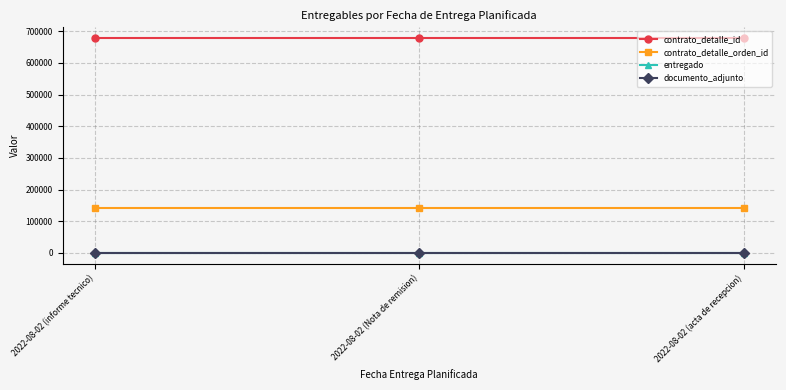

What position from the left is 2022-08-02 (Nota de remision)?

2